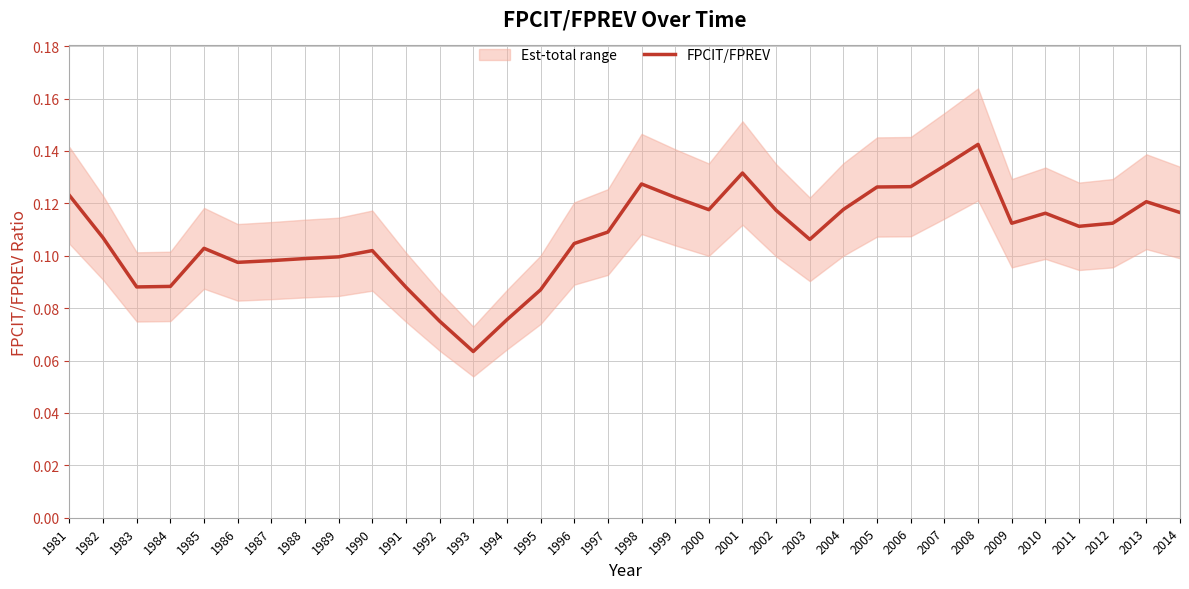

List the labels in order of value, smallest first.

1993, 1992, 1994, 1995, 1991, 1983, 1984, 1986, 1987, 1988, 1989, 1990, 1985, 1996, 2003, 1982, 1997, 2011, 2009, 2012, 2010, 2014, 2002, 2000, 2004, 2013, 1999, 1981, 2005, 2006, 1998, 2001, 2007, 2008